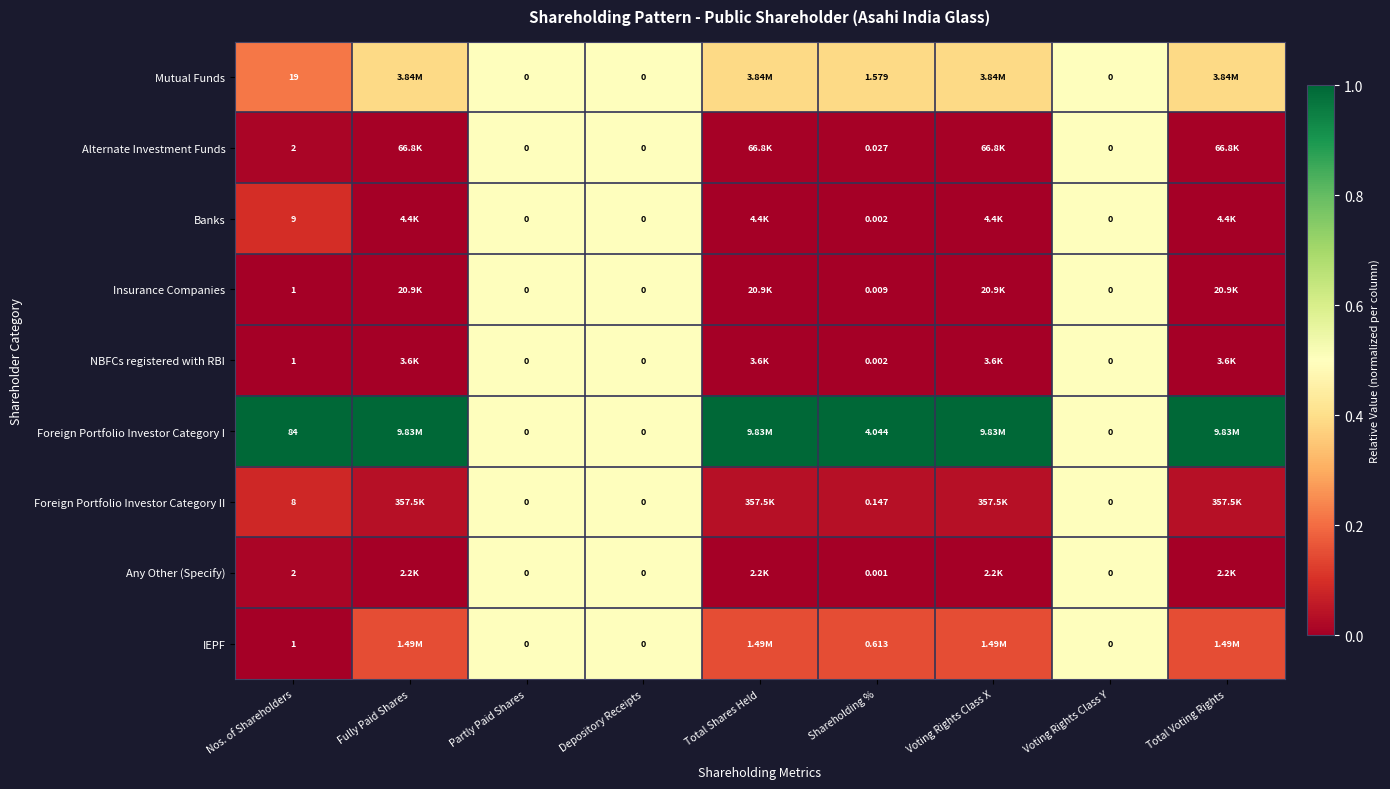

What is the difference between the highest and lowest values at Total Voting Rights?

1.0